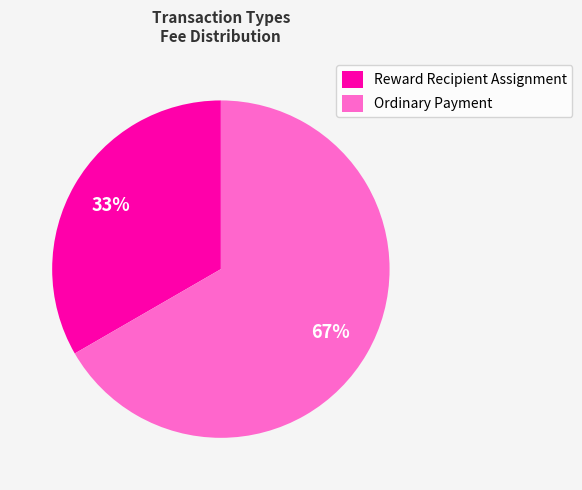

The Reward Recipient Assignment slice represents 9% of the pie. True or false?

False